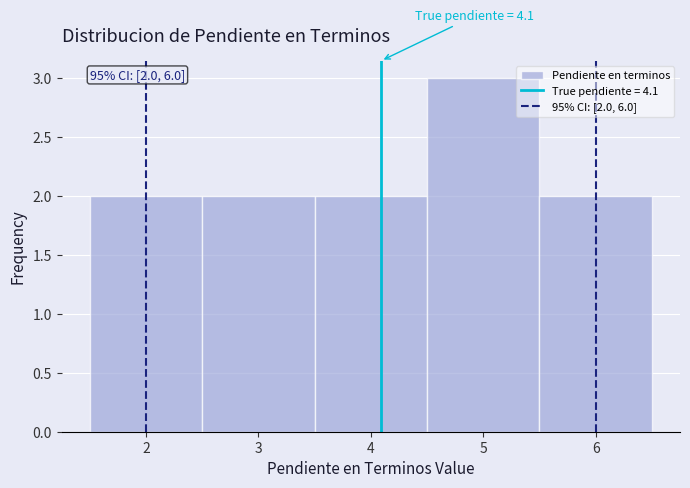

Over which range of the x-axis is the bar tallest?

4.5 to 5.5